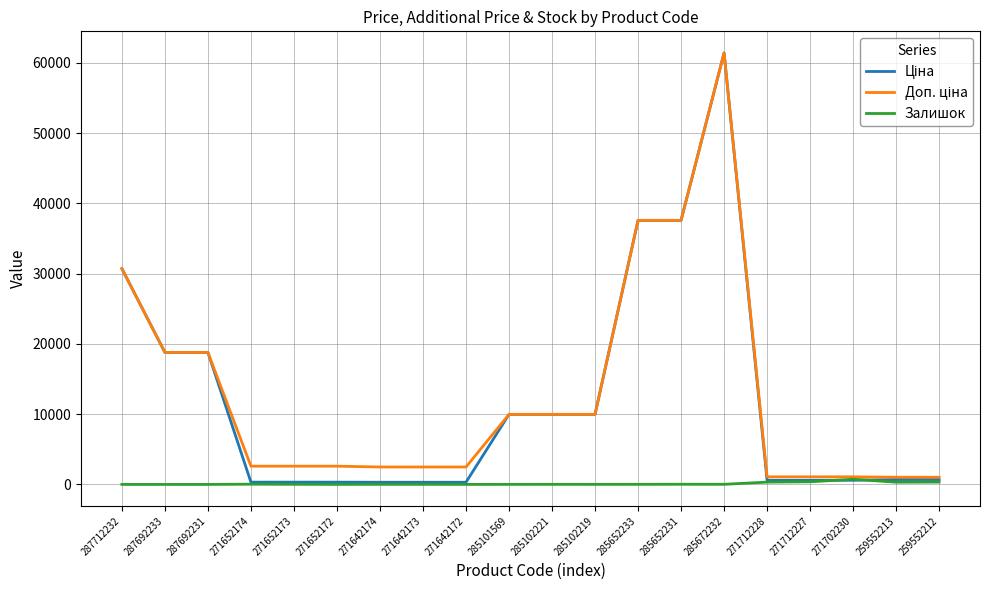

At which category is the sum across all series the highest?

285672232